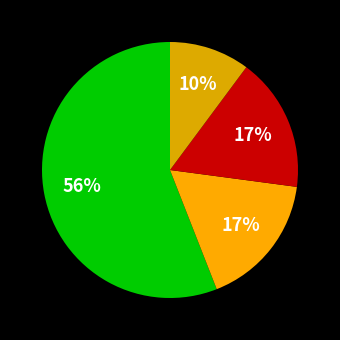

To the nearest percent, what is the difference between the largest and smallest slice percentages?

46%